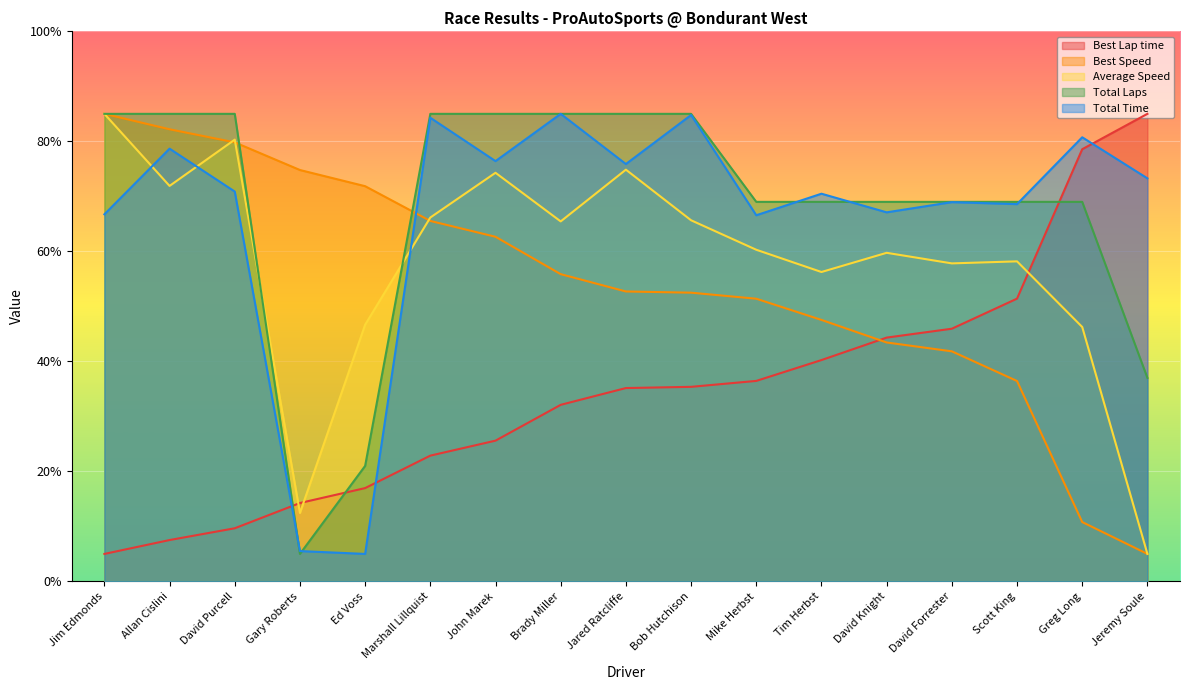

What is the value of the Average Speed point at the 15th from the left?

58.2